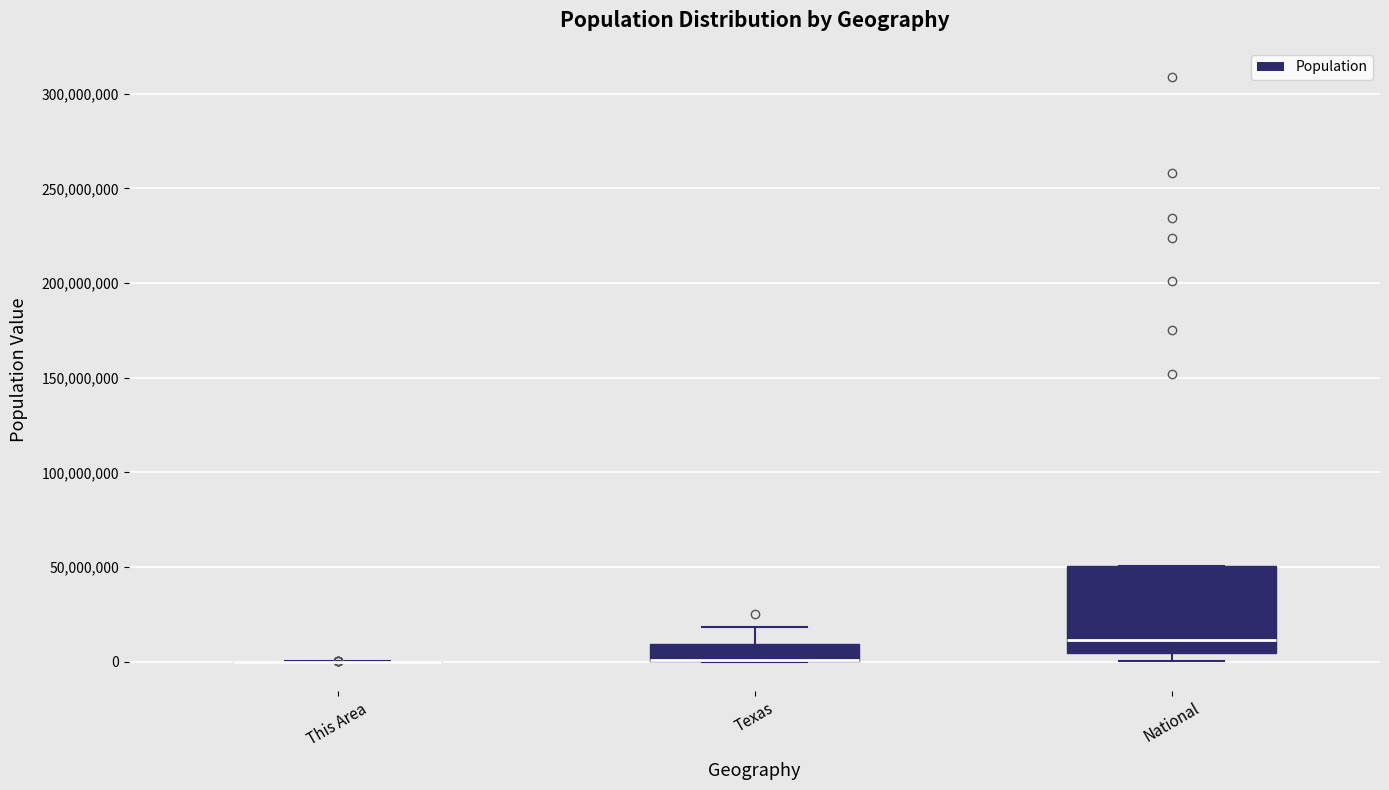

Reading left to right, read every box against the y-axis: the position of its median line, the range the box covers, and the ends of its whiskers. The values are not printed on the chart, so give them approximately, as read against the axis.

This Area: box collapsed to a line at 0, whiskers 0 to 0
Texas: median 0 (drawn on the box's lower edge), box 0 to 10000000, whiskers 0 to 20000000
National: median 10000000, box 5000000 to 50000000, whiskers 0 to 50000000